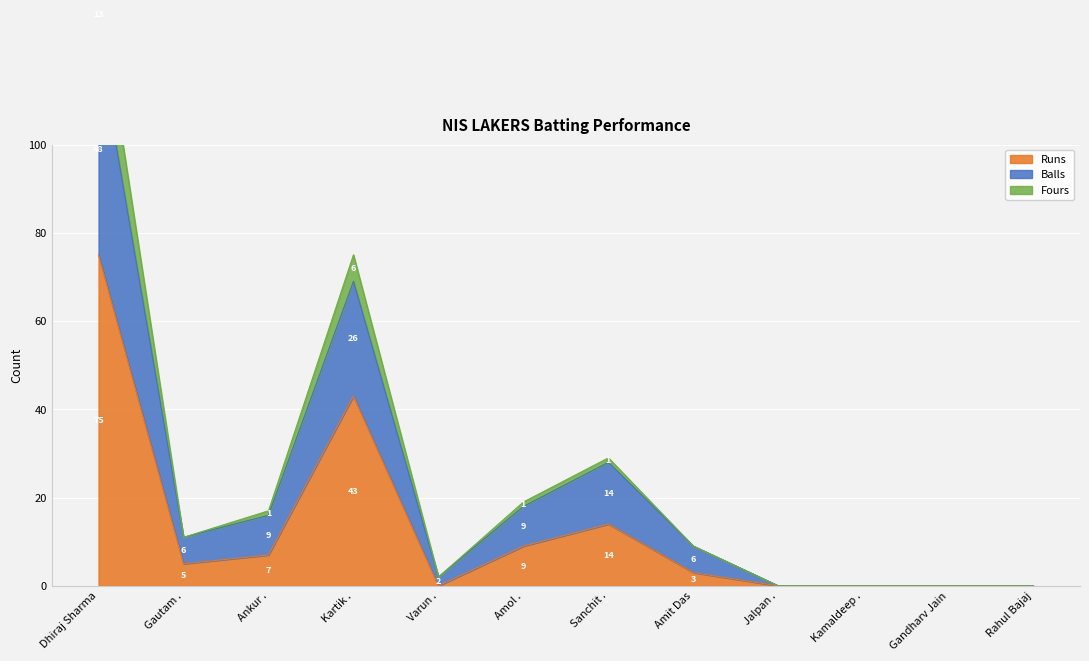

How many lines are shown in the chart?

3